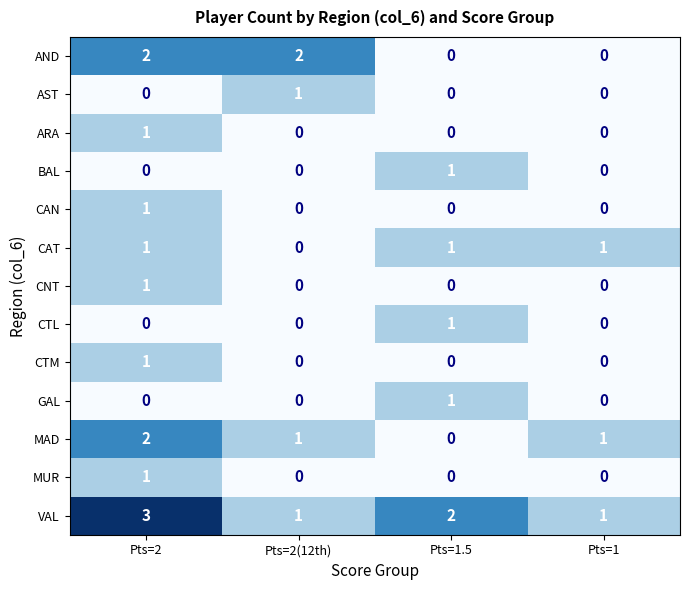

Between Pts=2 and Pts=2(12th), which series saw the biggest shift?

VAL